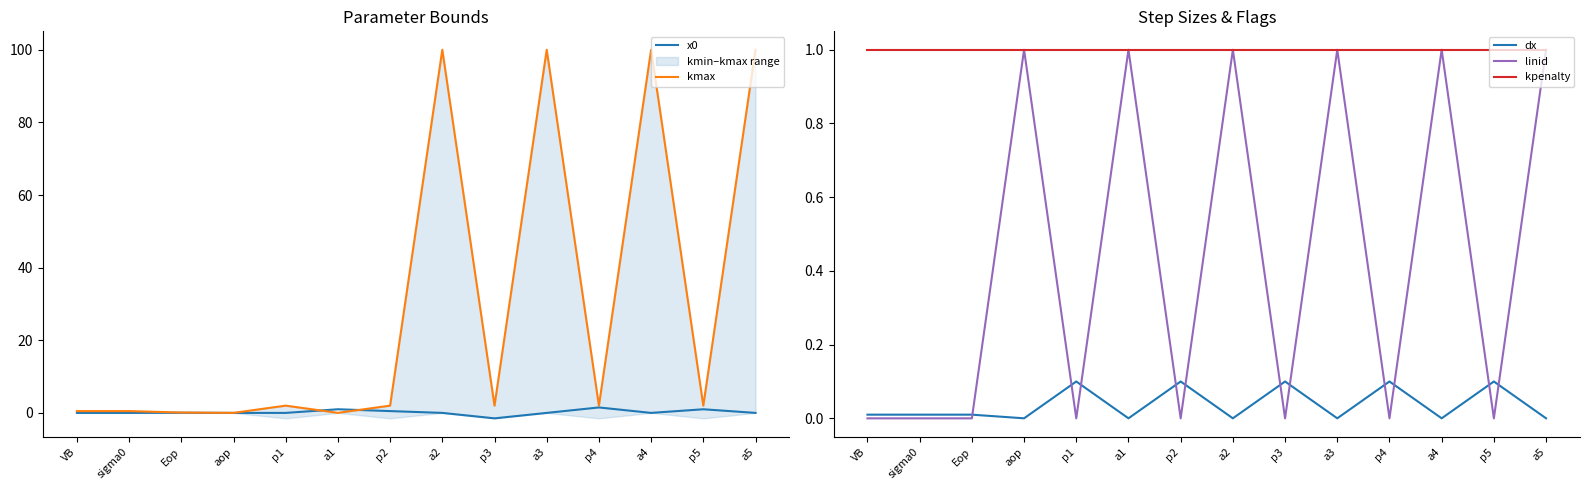

The dx series shows 0.0 at a5. True or false?

True